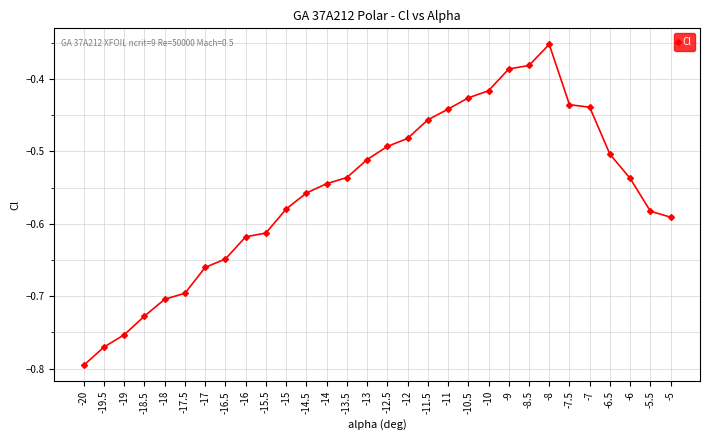

How many lines are shown in the chart?

1